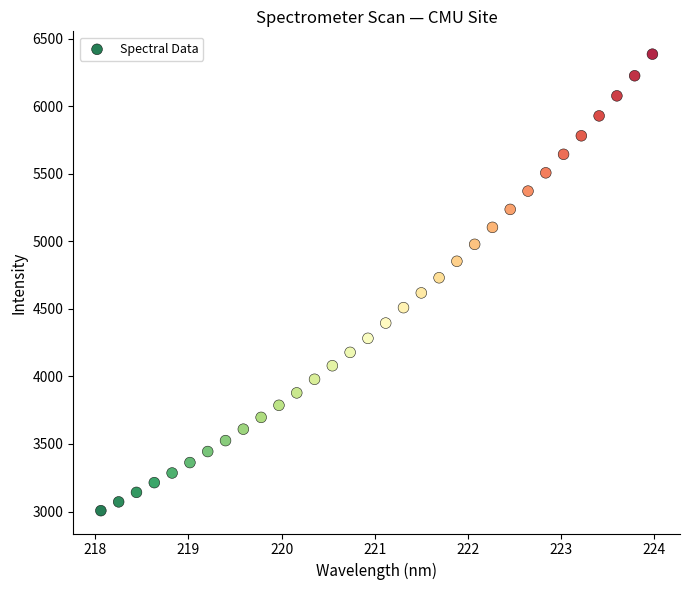

What is the range of Y values (max minus min)?

3377.8